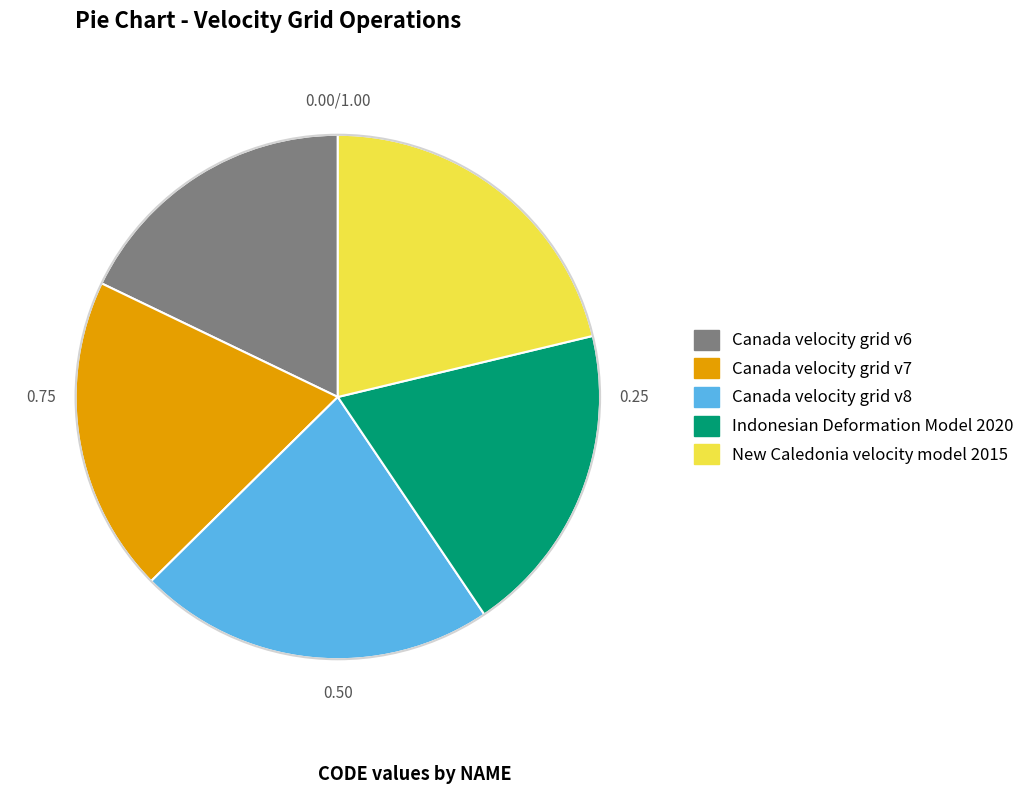

What is the ratio of the value at New Caledonia velocity model 2015 to the value at Canada velocity grid v8?

1.0